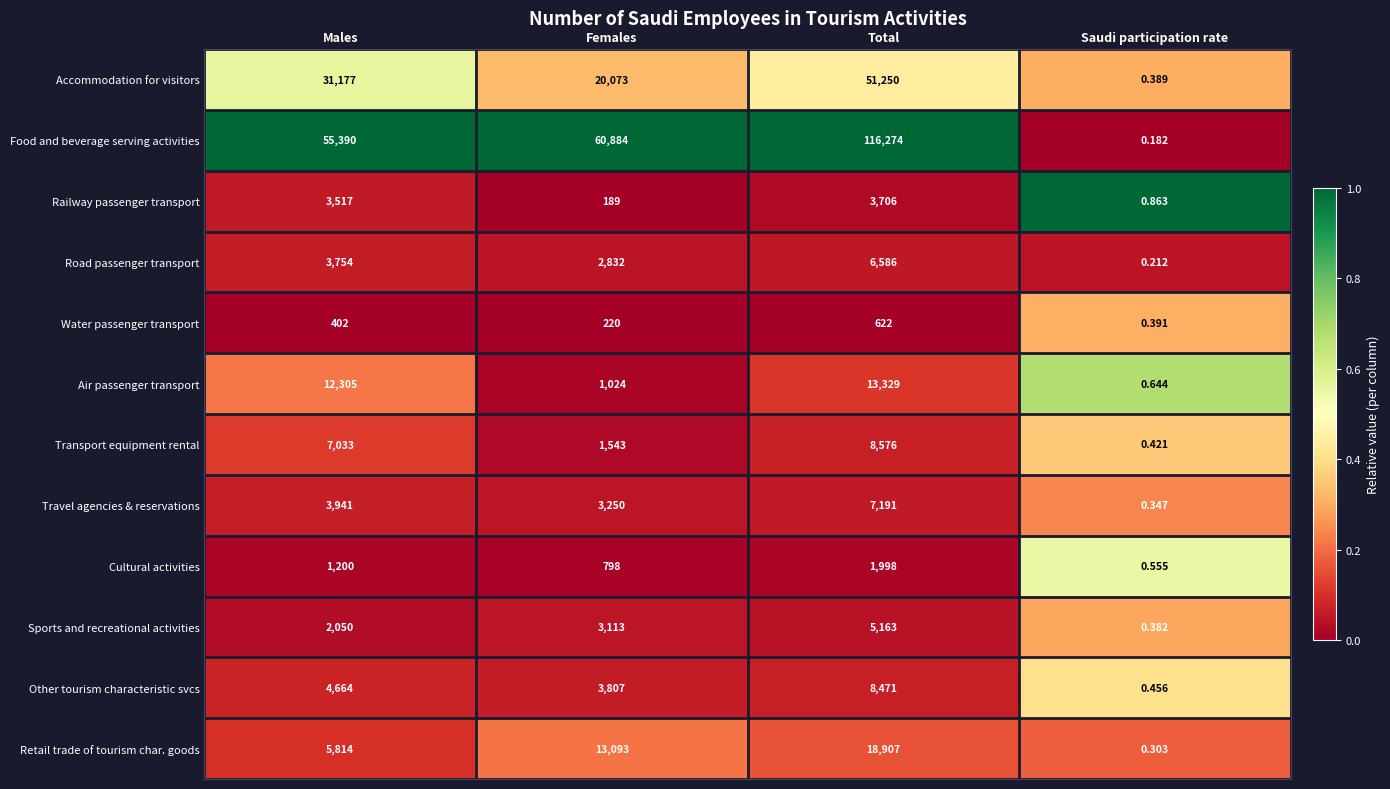

At which category does the chart reach its peak across all series?

Total